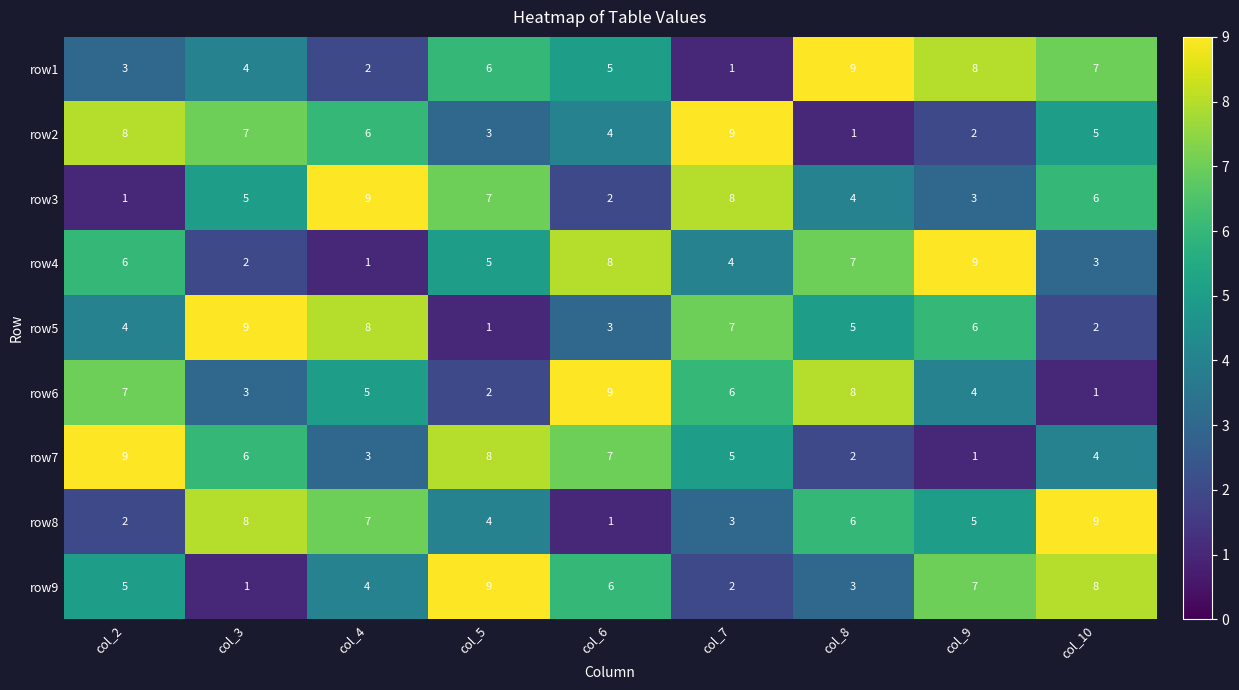

How many row1 values are between 3 and 7?

5